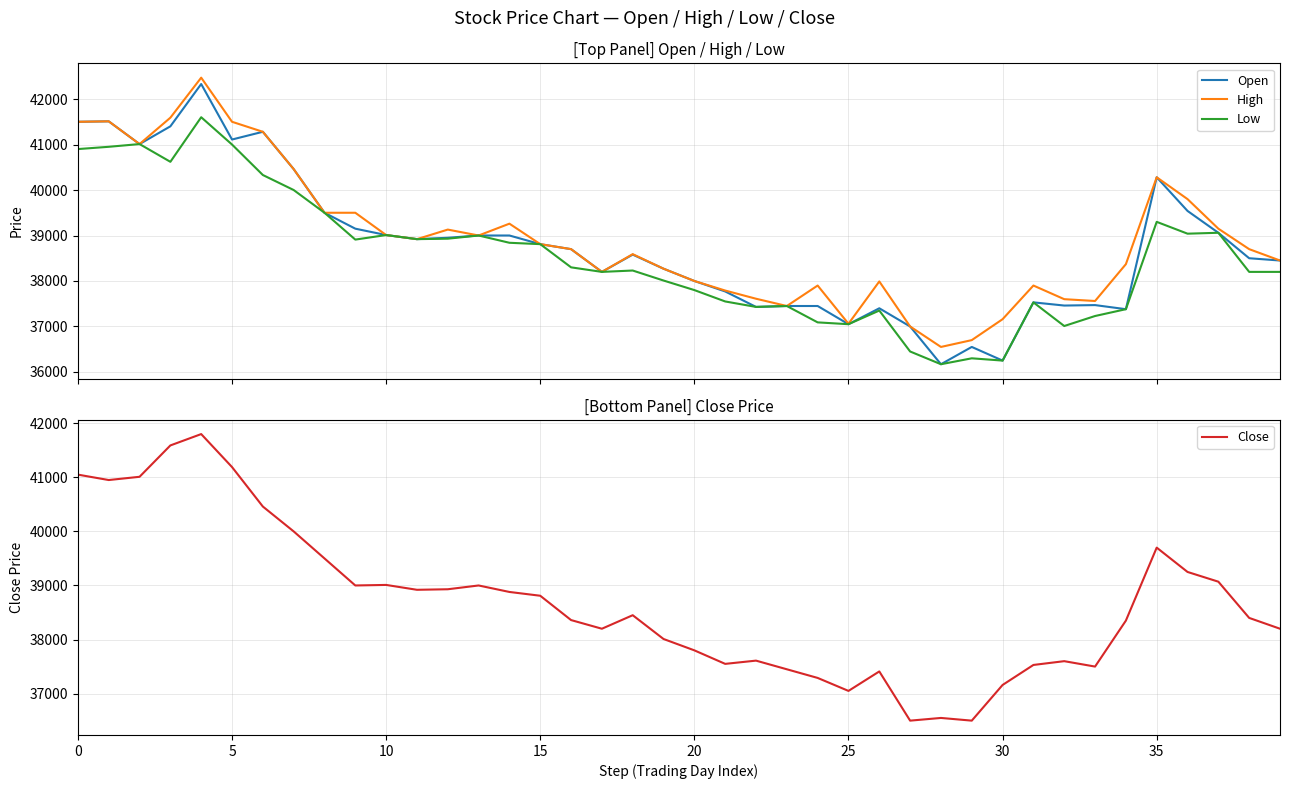

How many categories are shown in the chart?

40